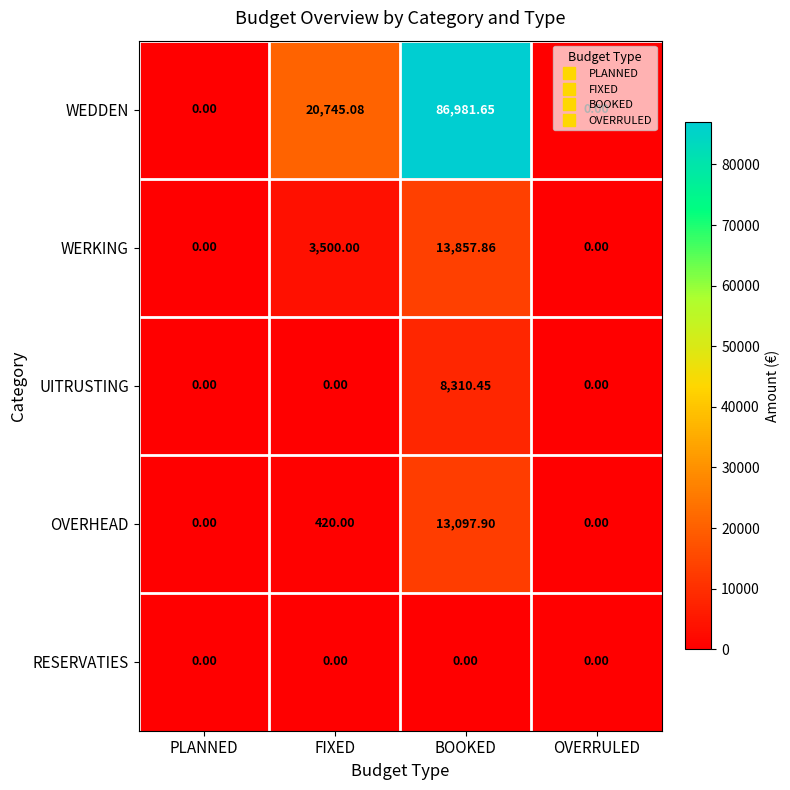

Rank the series by their maximum value, from highest to lowest.

WEDDEN, WERKING, OVERHEAD, UITRUSTING, RESERVATIES